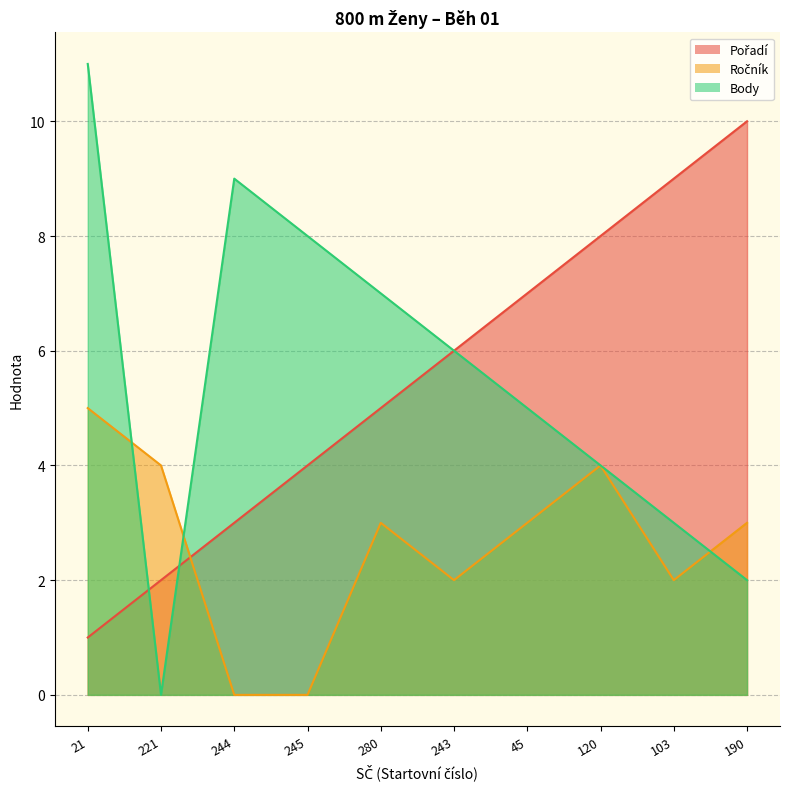

How many Ročník values are between 2 and 4?

7